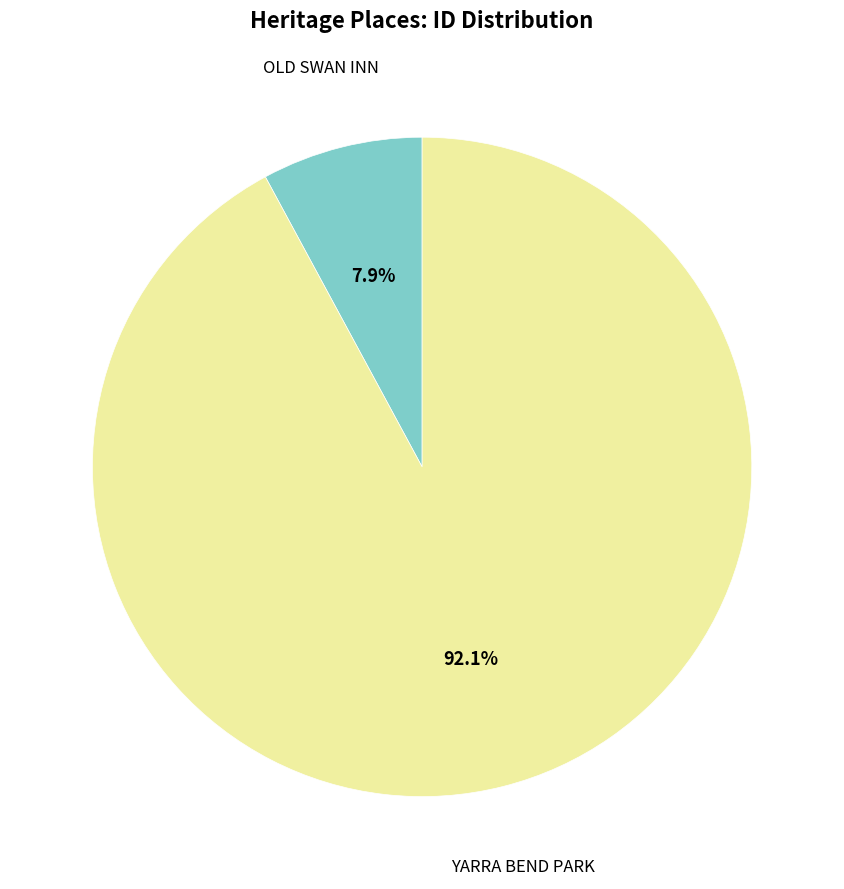

Which slice is the largest?

YARRA BEND PARK